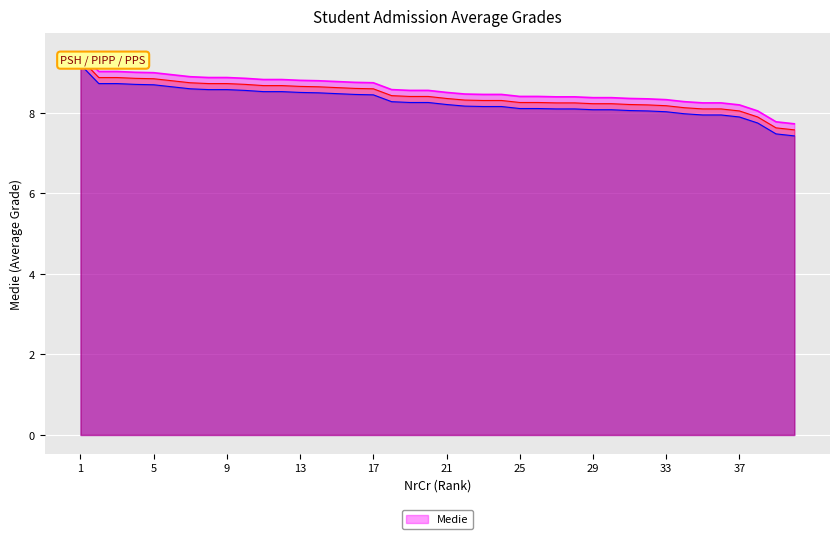

What is the ratio of the value at 20 to the value at 22?

1.0